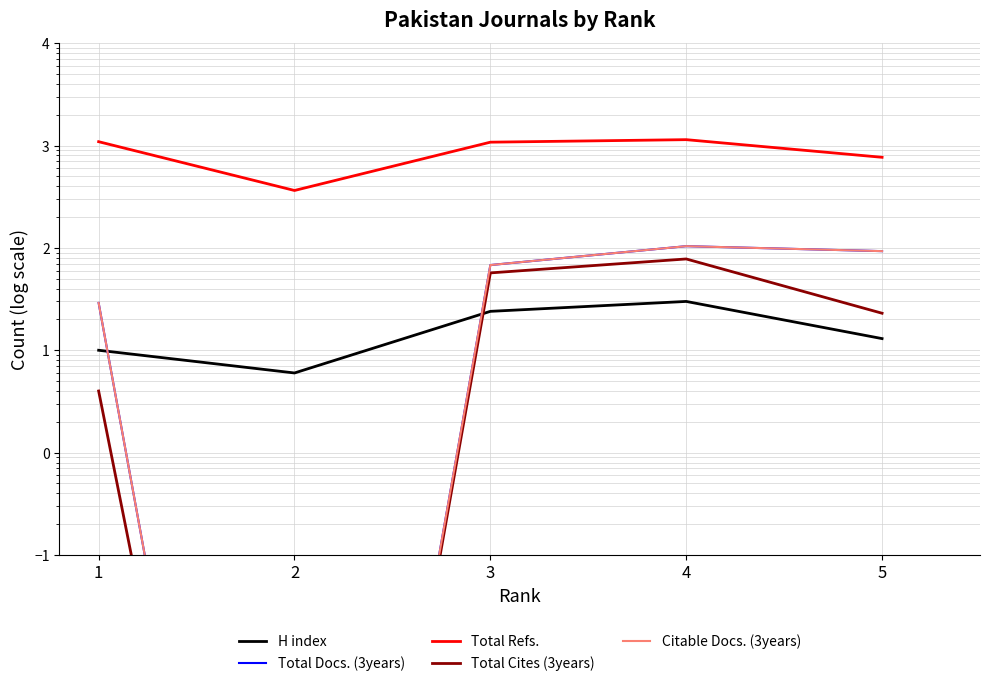

Between 4 and 5, which series saw the biggest shift?

Total Refs.